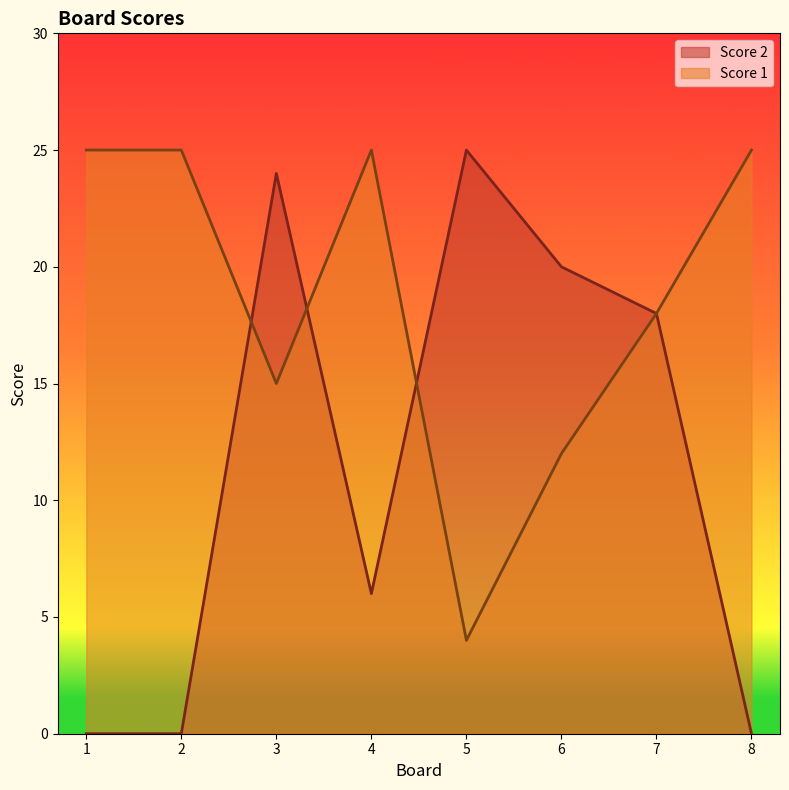

At which category is the sum across all series the highest?

3